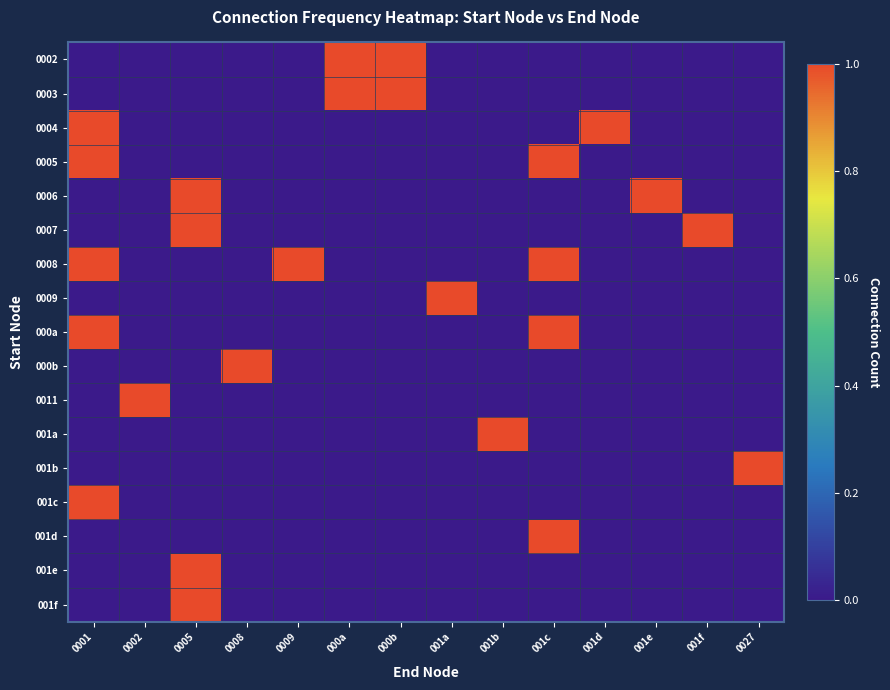

Between 0001 and 001e, which series saw the biggest shift?

0004